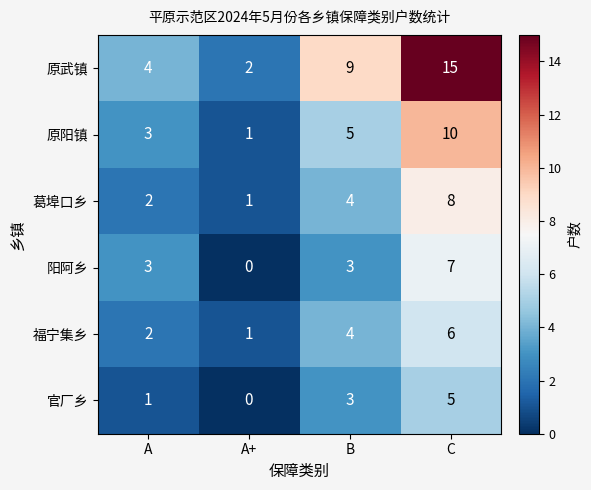

Reading left to right, list all the values displayed in this chart.

原武镇: A=4	A+=2	B=9	C=15
原阳镇: A=3	A+=1	B=5	C=10
葛埠口乡: A=2	A+=1	B=4	C=8
阳阿乡: A=3	A+=0	B=3	C=7
福宁集乡: A=2	A+=1	B=4	C=6
官厂乡: A=1	A+=0	B=3	C=5